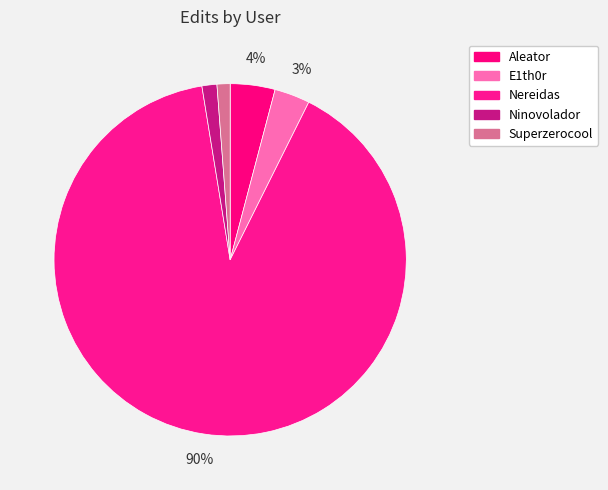

What is the largest slice in the pie chart?

Nereidas